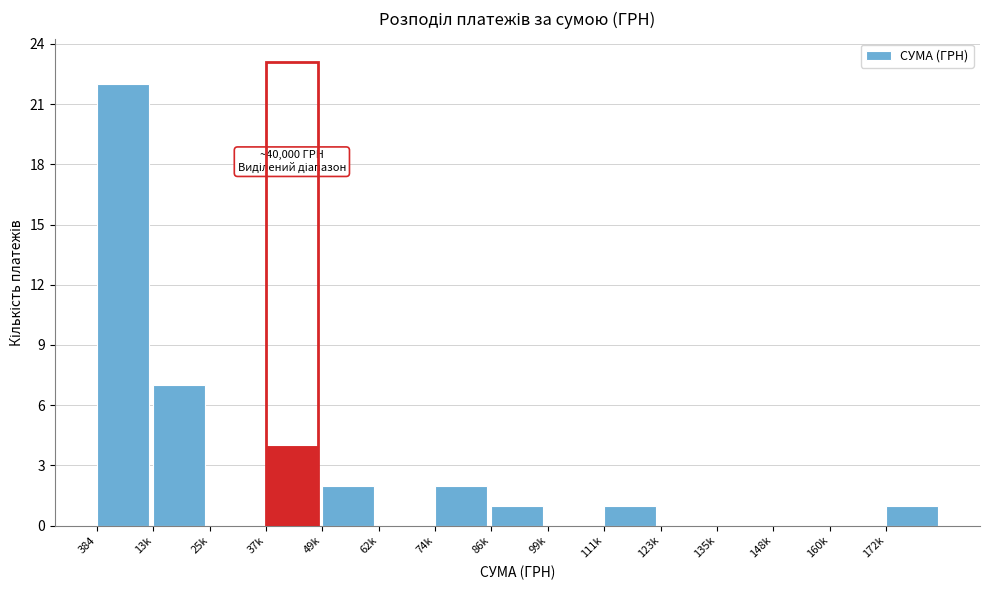

Reading left to right, transcribe all the data shown in this chart.

384=22	13k=7	25k=0	37k=4	49k=2	62k=0	74k=2	86k=1	99k=0	111k=1	123k=0	135k=0	148k=0	160k=0	172k=1